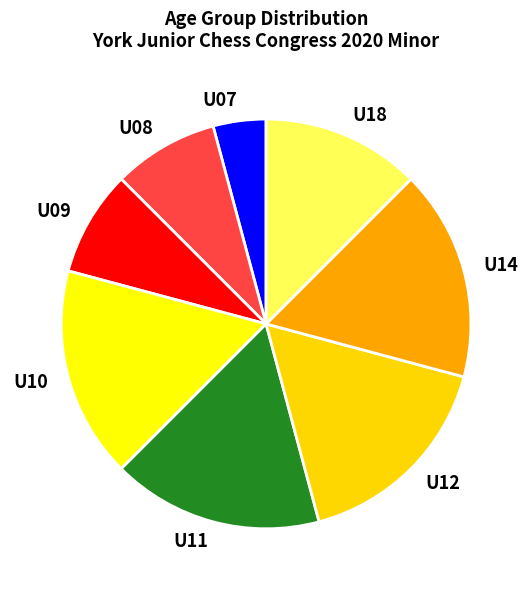

Is there a majority slice in this chart?

No